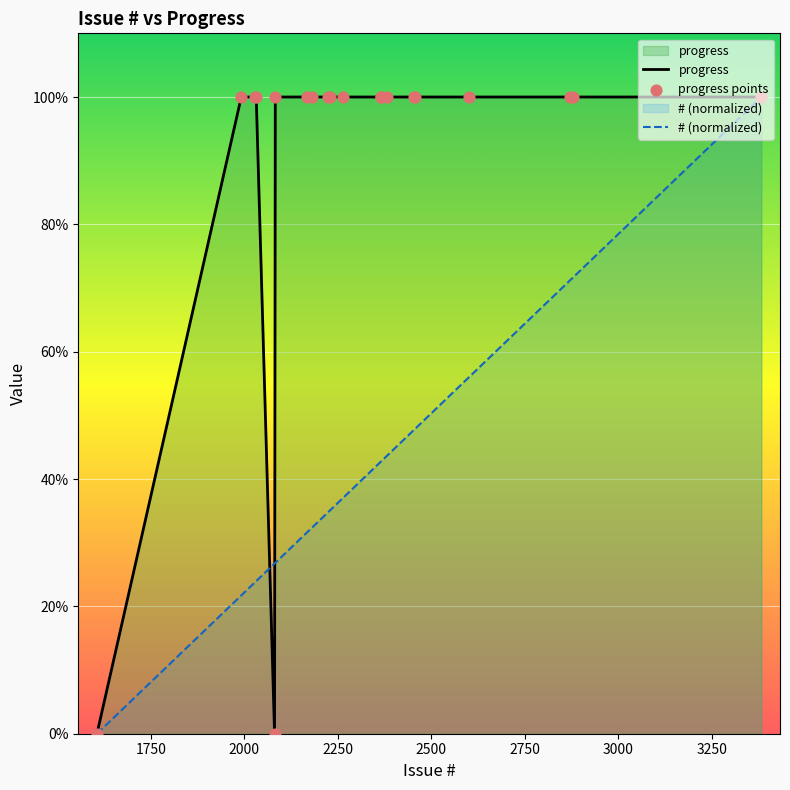

At how many categories does at least one series exceed 64?

18